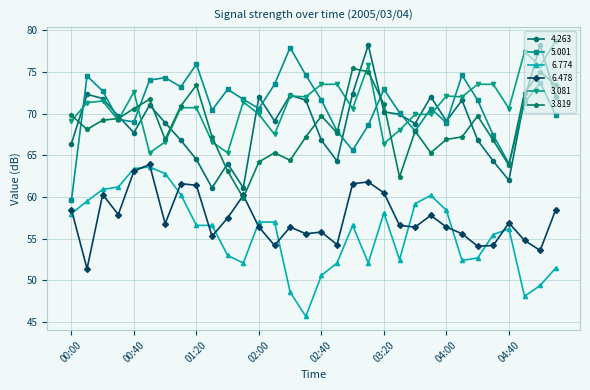

In 4.263, how many points are lower than both neighbors (excluding endpoints)?

8